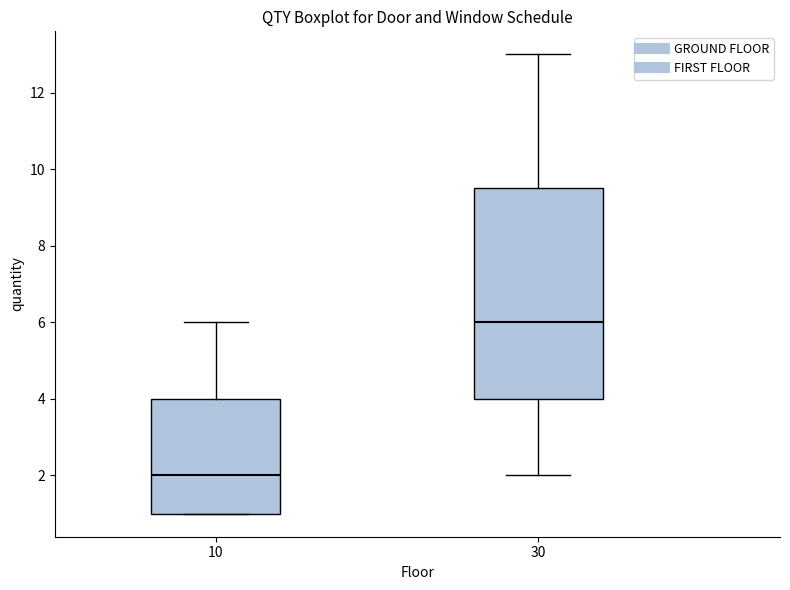

Where is the lower edge of the box at x = 30 on the y-axis? The values are not printed on the chart, so give them approximately, as read against the axis.

4.0